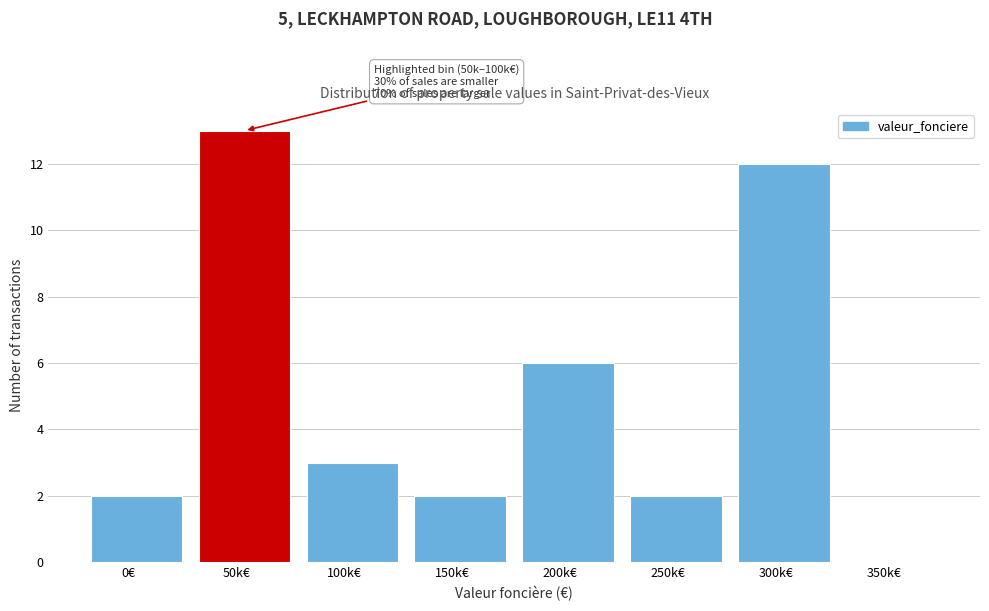

Reading right to left, transcribe all the data shown in this chart.

350k€=0	300k€=12	250k€=2	200k€=6	150k€=2	100k€=3	50k€=13	0€=2